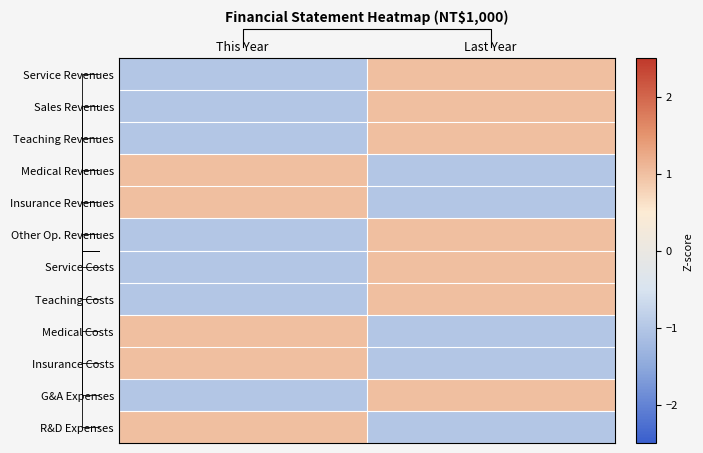

Rank the categories by Insurance Revenues value from highest to lowest.

This Year, Last Year